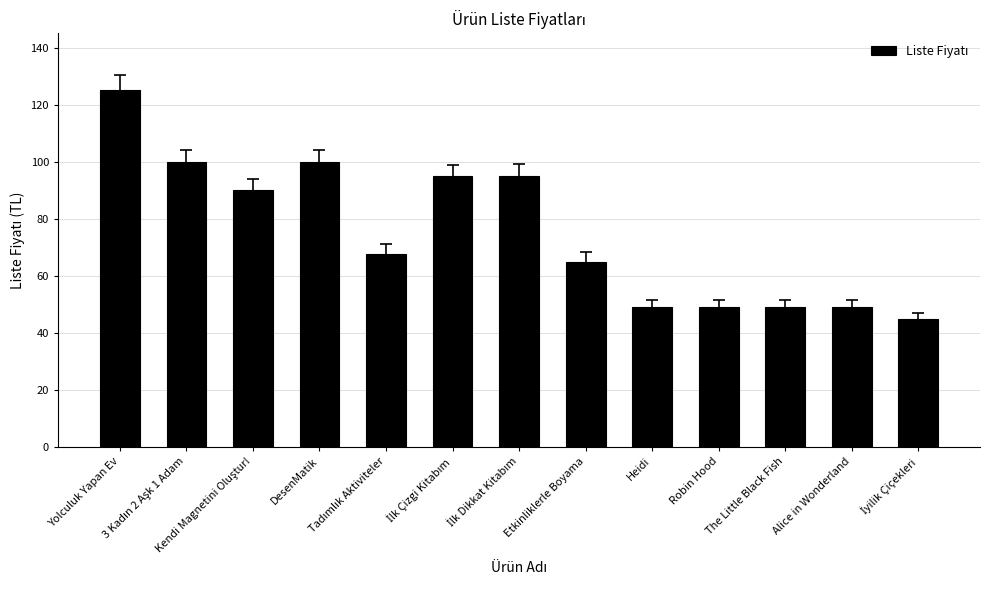

Are the bars horizontal?

No